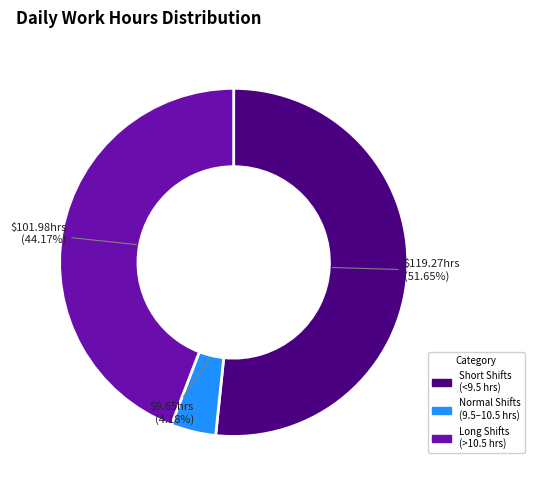

Which has a higher value, Short Shifts (<9.5 hrs) or Normal Shifts (9.5–10.5 hrs)?

Short Shifts (<9.5 hrs)